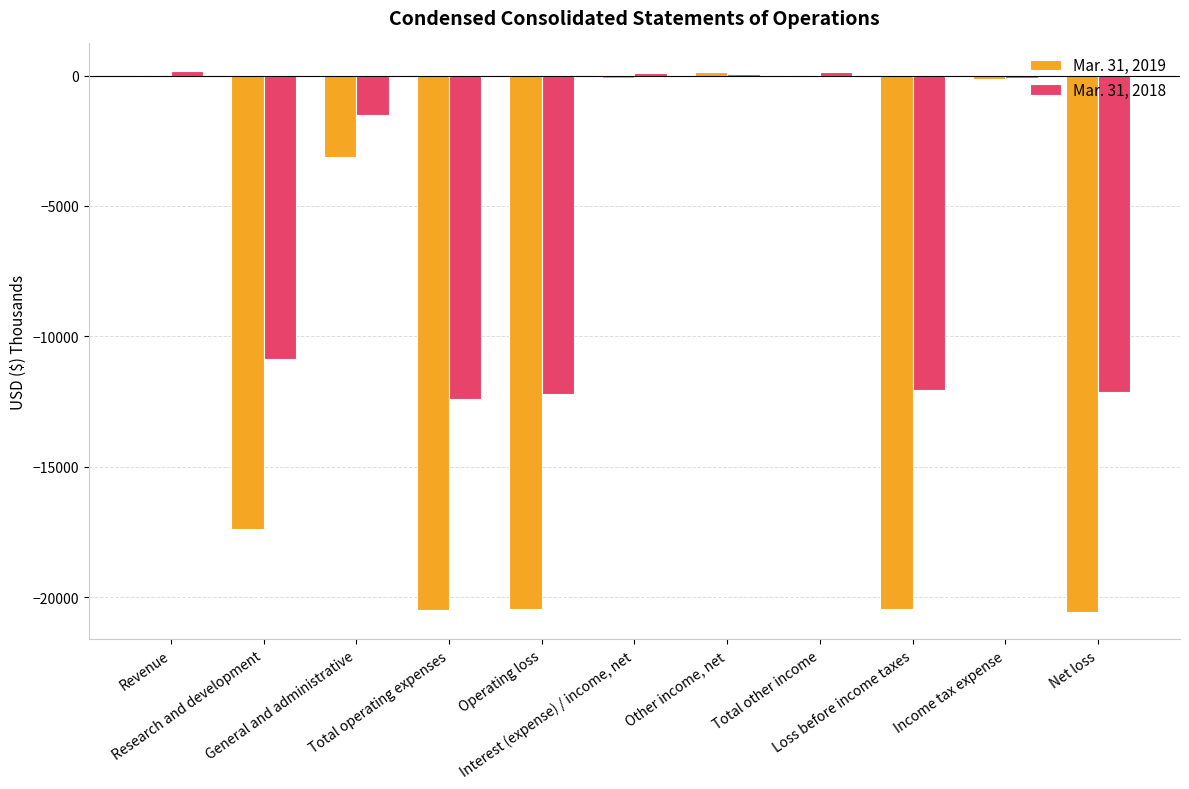

What is the sum of all Mar. 31, 2019 values?

-102555